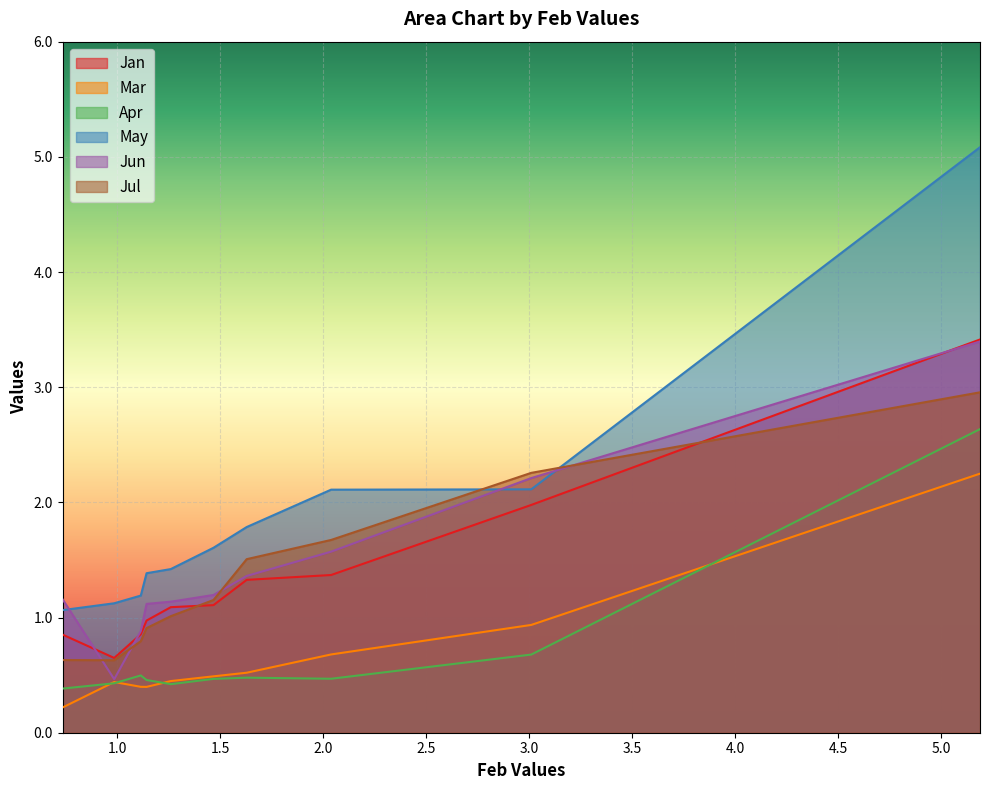

True or false: May and Jul intersect in this chart.

True